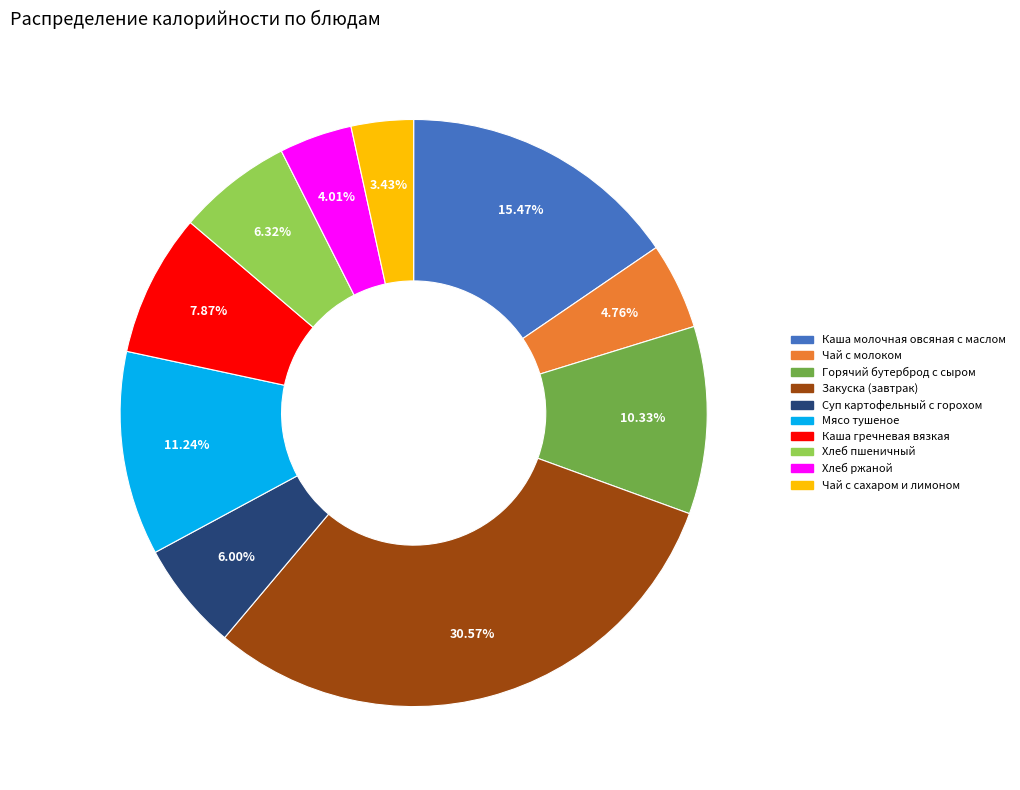

Count the number of slices in the pie.

10